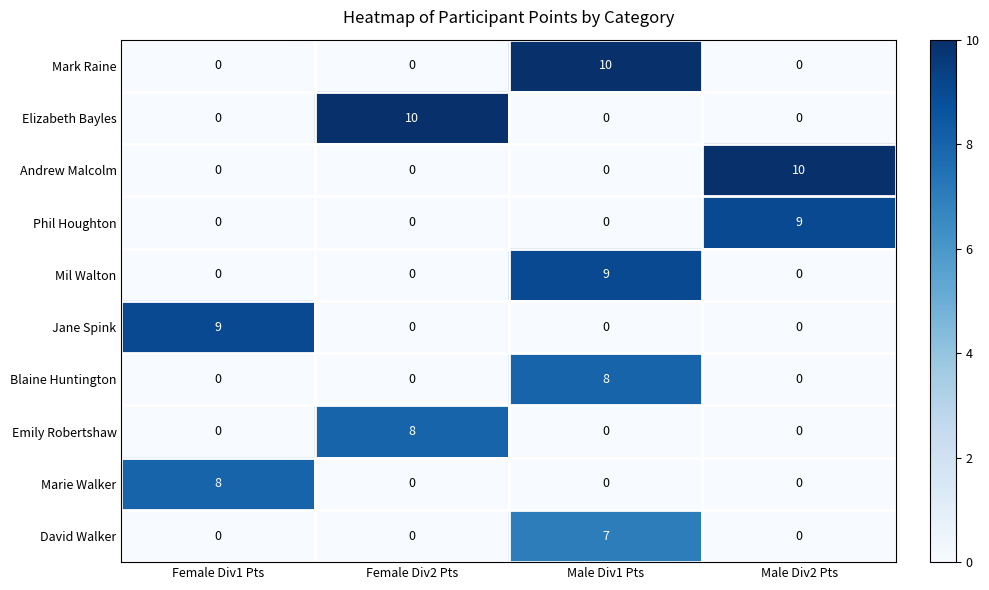

What is the spread (max minus min) of values at Male Div2 Pts?

10